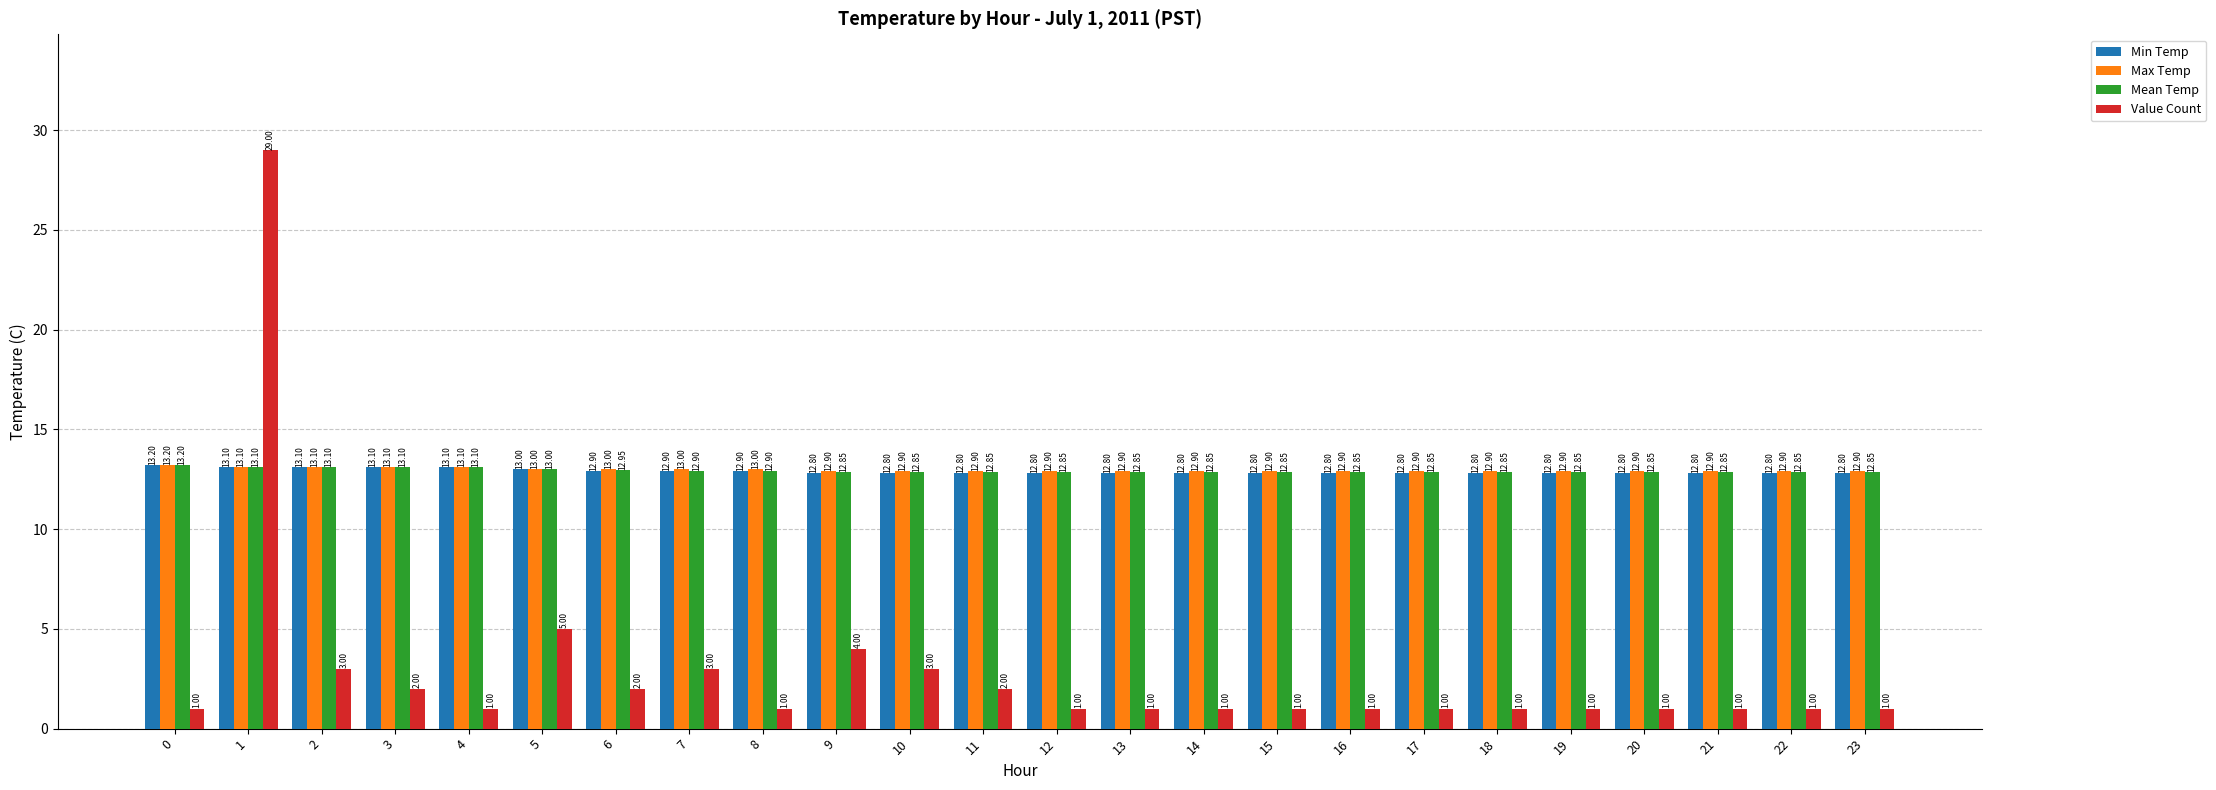

Are the bars horizontal?

No